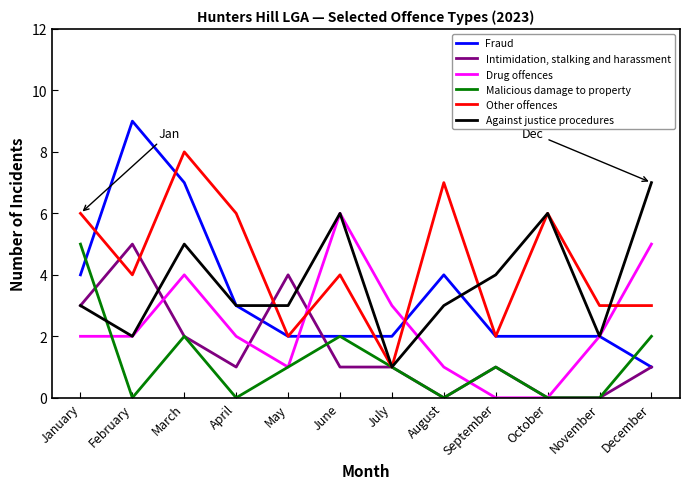

True or false: Malicious damage to property has a value of 0 at March.

False